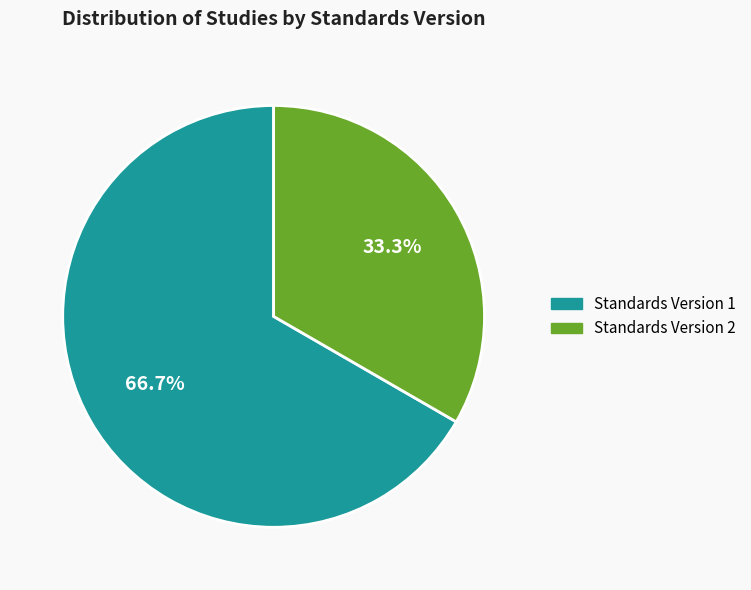

What percentage do Standards Version 2 and Standards Version 1 together represent?

100.0%